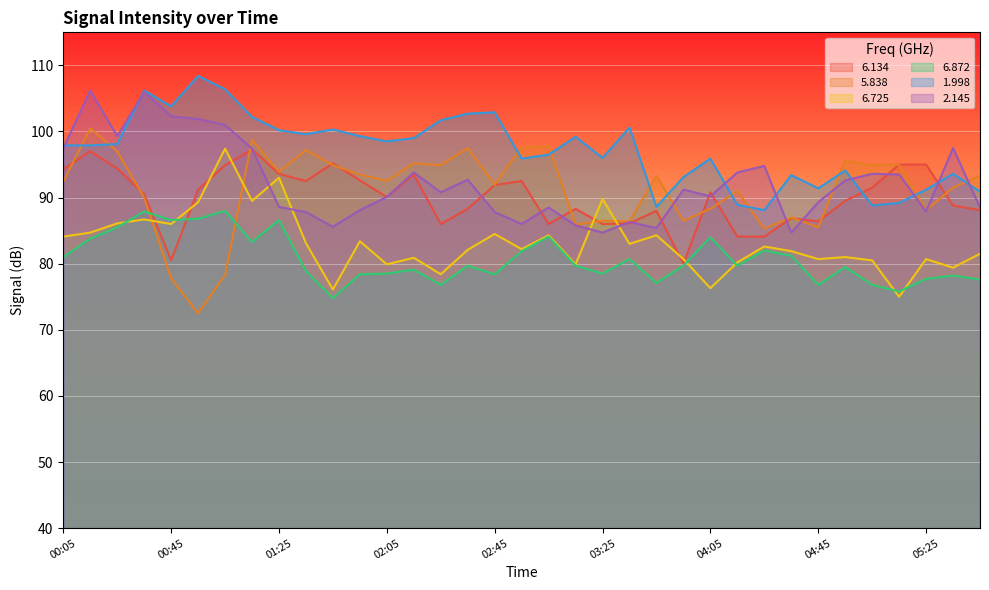

Reading left to right, list all the values displayed in this chart.

6.134: 94.3	97.0	94.4	90.5	80.5	91.2	94.9	97.3	93.6	92.5	95.2	92.6	90.1	93.5	86.0	88.3	91.9	92.5	86.0	88.3	86.0	86.1	88.0	80.0	90.8	84.1	84.1	86.9	86.4	89.5	91.5	95.0	95.0	88.8	88.1
5.838: 92.4	100.5	97.0	90.0	77.8	72.5	78.3	98.7	93.9	97.2	94.9	93.5	92.5	95.2	94.9	97.5	91.9	97.6	97.8	85.9	86.5	86.4	93.3	86.5	88.3	91.0	85.3	87.0	85.5	95.6	94.9	95.0	88.1	91.5	93.3
6.725: 84.1	84.7	86.1	86.7	86.0	89.3	97.4	89.5	93.0	83.1	76.1	83.4	79.9	80.9	78.4	82.1	84.5	82.2	84.3	79.9	89.8	83.0	84.3	80.7	76.3	80.2	82.6	81.9	80.7	81.0	80.5	75.0	80.7	79.4	81.5
6.872: 81.0	83.8	85.5	87.9	86.6	86.8	88.0	83.3	86.6	78.9	74.8	78.4	78.5	79.1	76.8	79.7	78.4	81.9	84.1	79.7	78.5	80.7	77.1	79.7	84.0	79.7	82.0	81.2	76.8	79.5	76.8	75.8	77.7	78.2	77.6
1.998: 97.9	97.9	98.1	106.2	103.8	108.4	106.4	102.2	100.2	99.6	100.3	99.3	98.5	99.0	101.7	102.7	102.9	95.9	96.5	99.2	96.0	100.6	88.6	93.1	95.9	88.9	88.1	93.4	91.4	94.1	88.8	89.2	91.2	93.6	90.9
2.145: 97.5	106.2	99.3	106.0	102.3	101.9	101.0	97.4	88.6	87.8	85.6	88.1	90.1	93.8	90.8	92.7	87.8	86.0	88.5	85.8	84.7	86.3	85.4	91.2	90.2	93.8	94.8	84.7	89.3	92.6	93.6	93.5	87.9	97.5	88.5